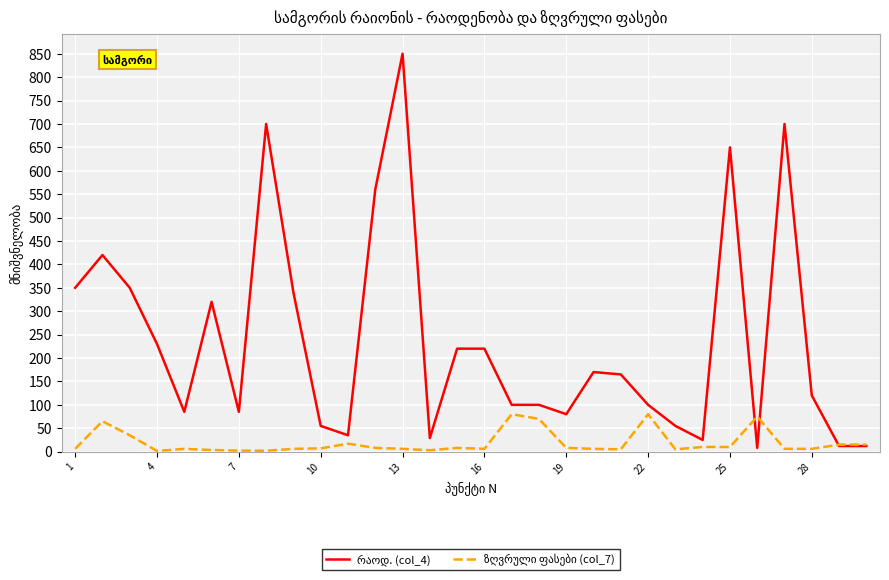

What is the greatest value displayed?

850.0